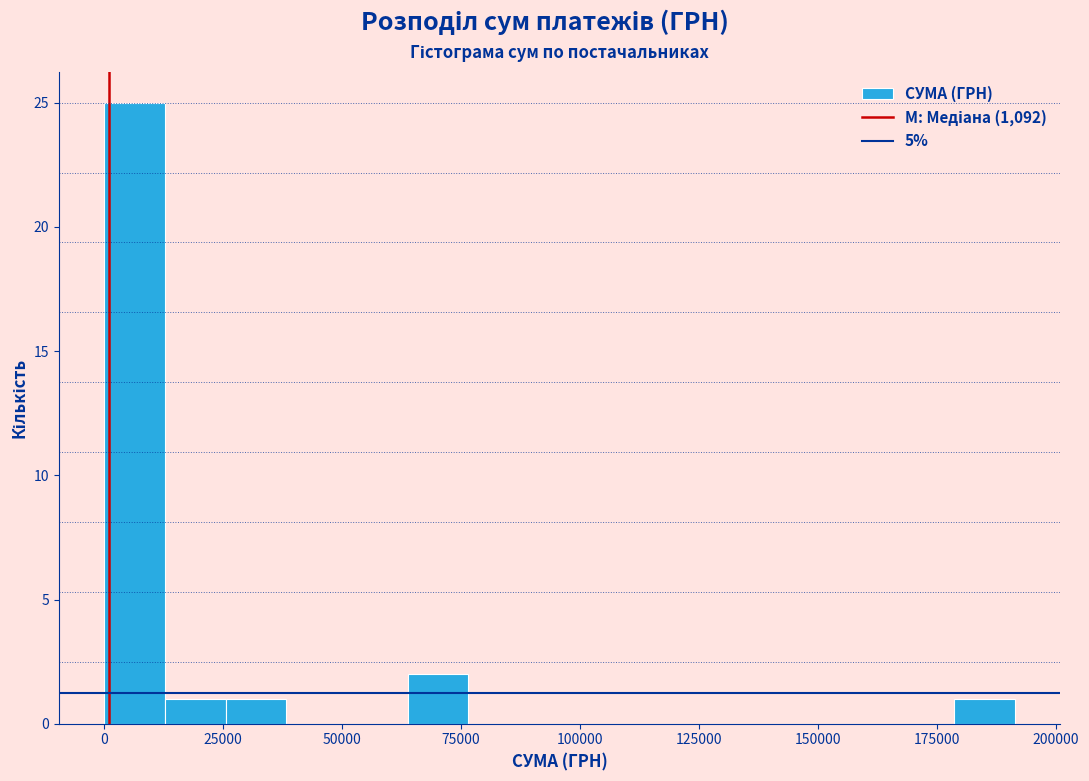

Around what value on the x-axis is the tallest bar? Give the approximate position of its centre, as read against the axis.

5000